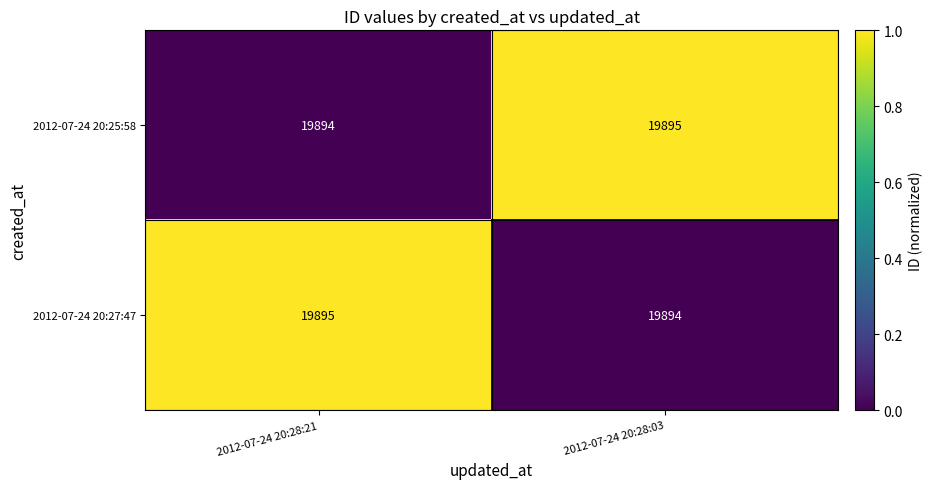

At which label does 2012-07-24 20:27:47 reach its peak?

2012-07-24 20:28:21